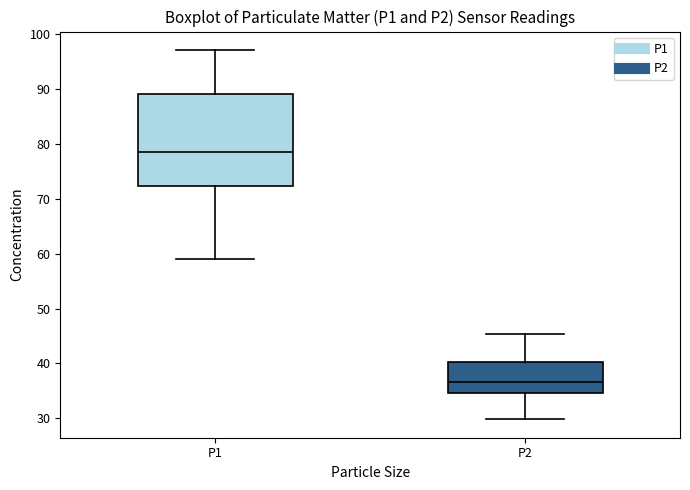

Which box has the lowest median line?

P2